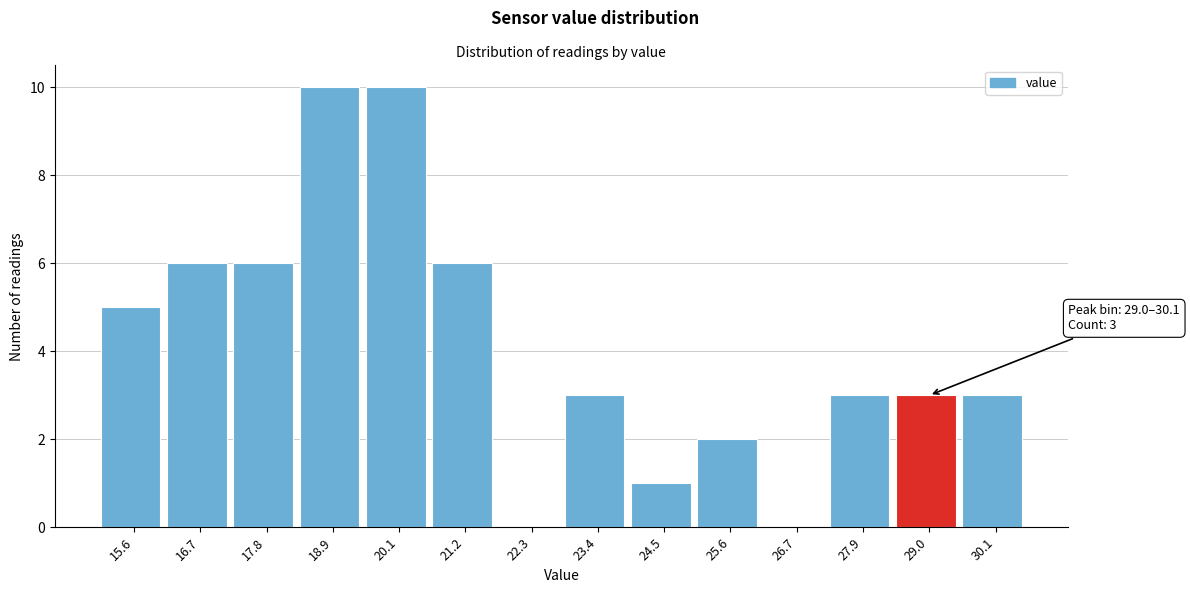

Reading right to left, transcribe all the data shown in this chart.

30.1=3	29.0=3	27.9=3	26.7=0	25.6=2	24.5=1	23.4=3	22.3=0	21.2=6	20.1=10	18.9=10	17.8=6	16.7=6	15.6=5